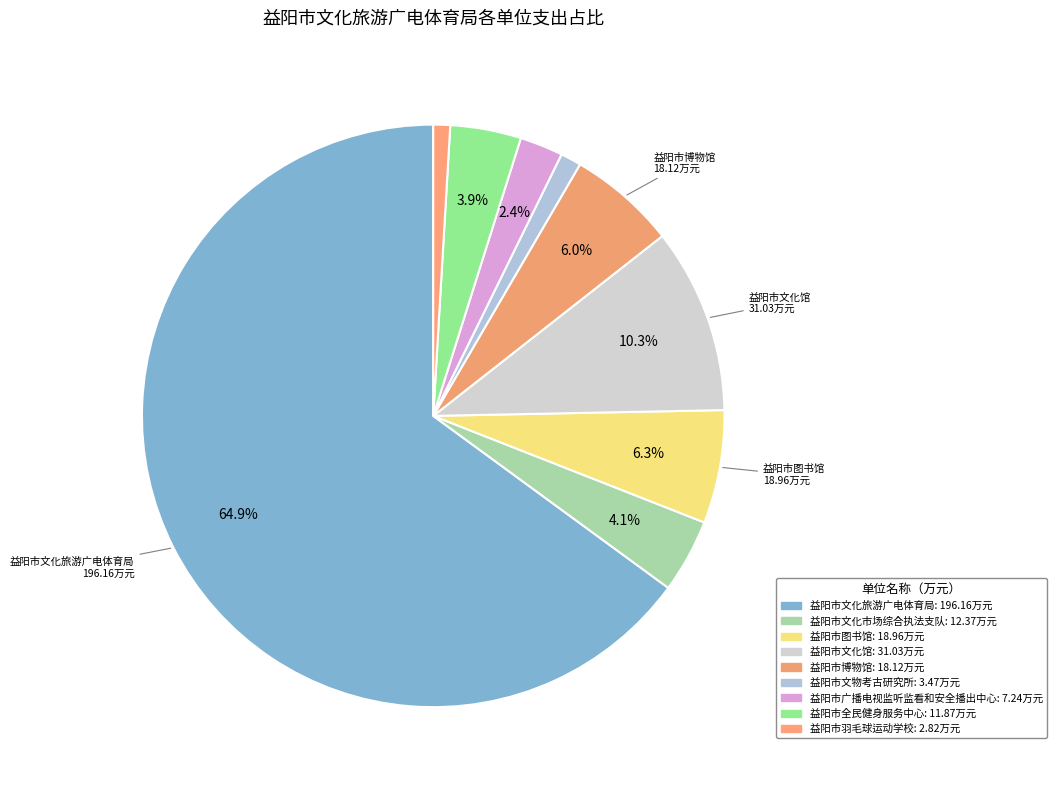

What is the largest slice in the pie chart?

益阳市文化旅游广电体育局